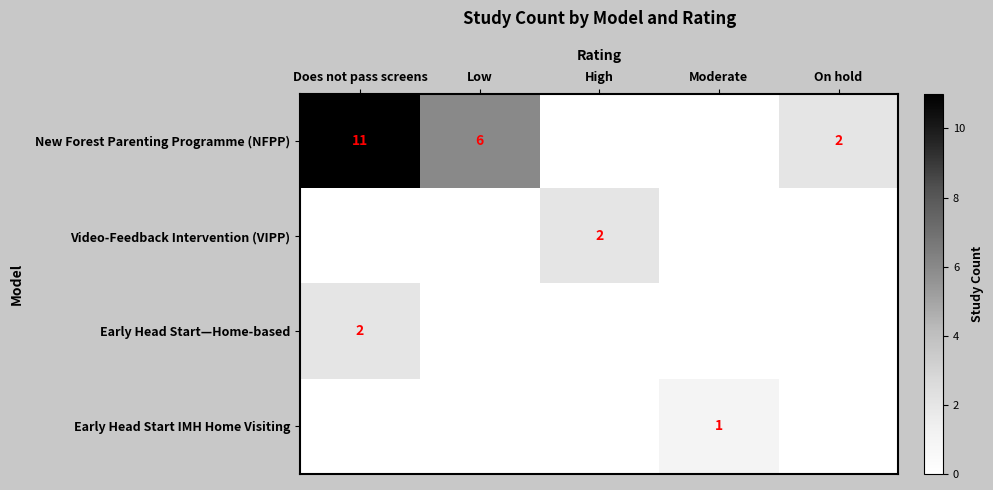

At which category is the sum across all series the highest?

Does not pass screens